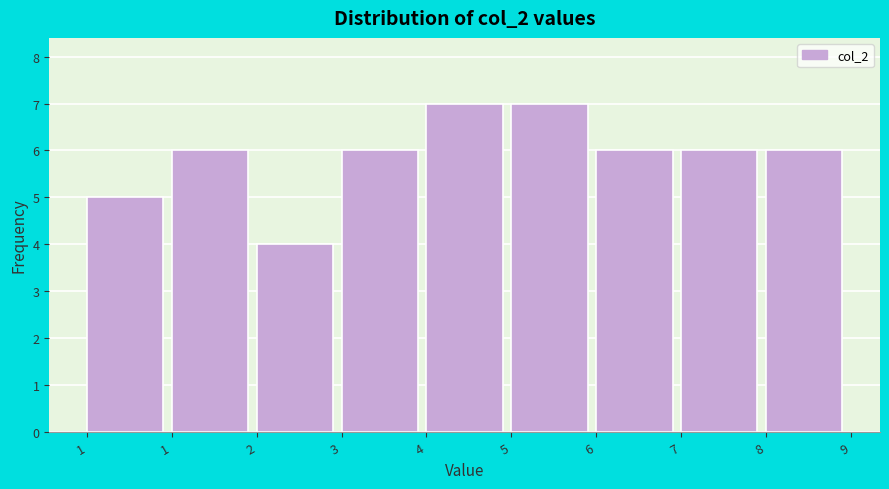

How many categories are shown in the chart?

9